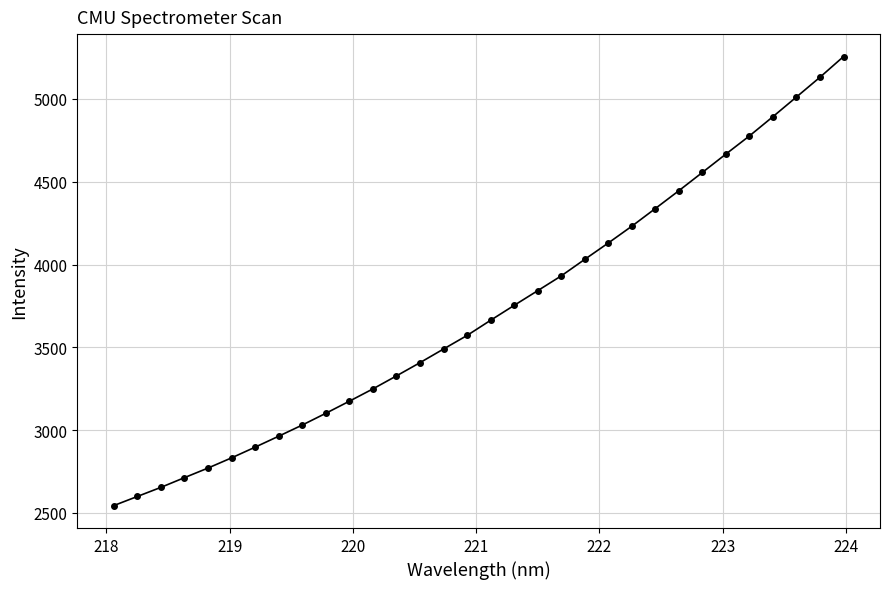

What is the difference between the maximum and minimum values?

2711.7